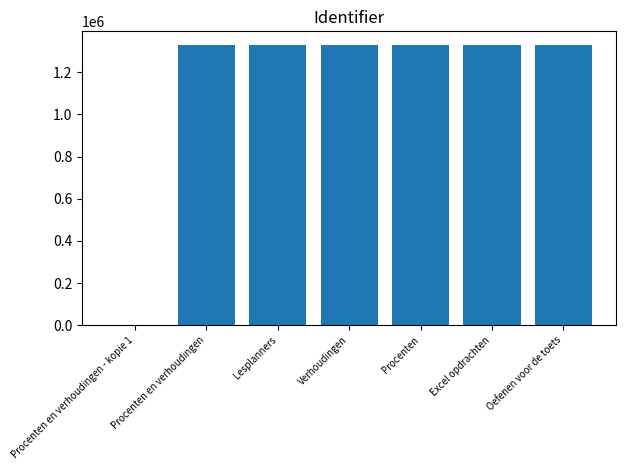

What is the sum of all values?

7964004